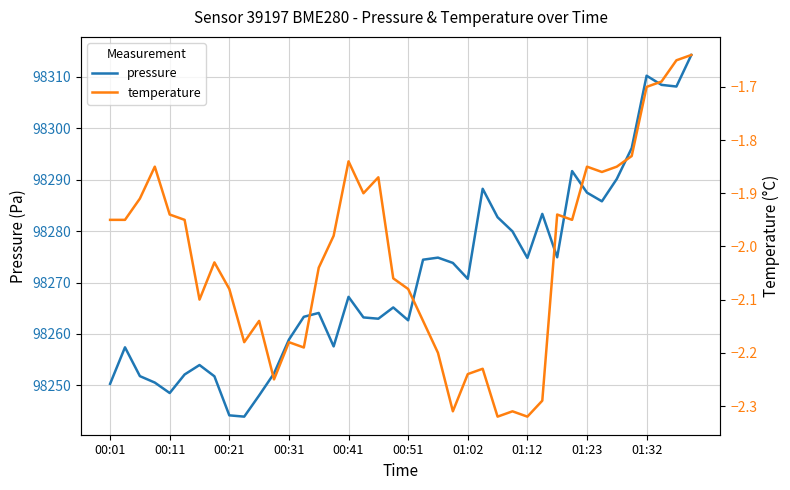

What is the minimum value shown in the chart?

-2.3